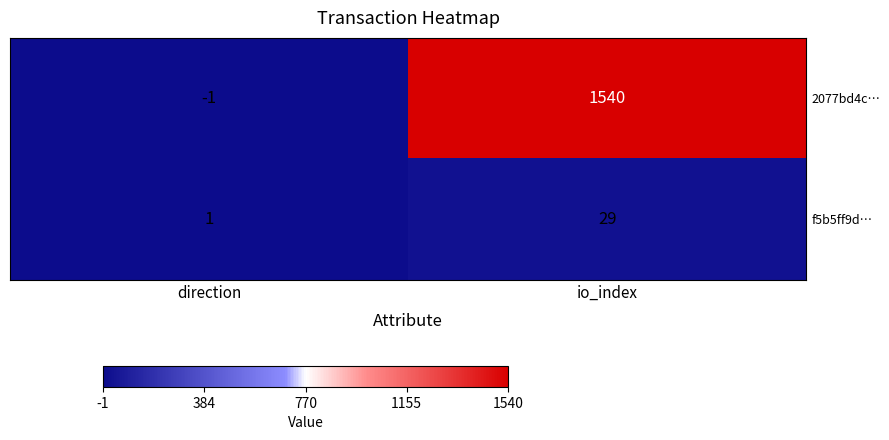

True or false: f5b5ff9d… has a value of 29 at io_index.

True